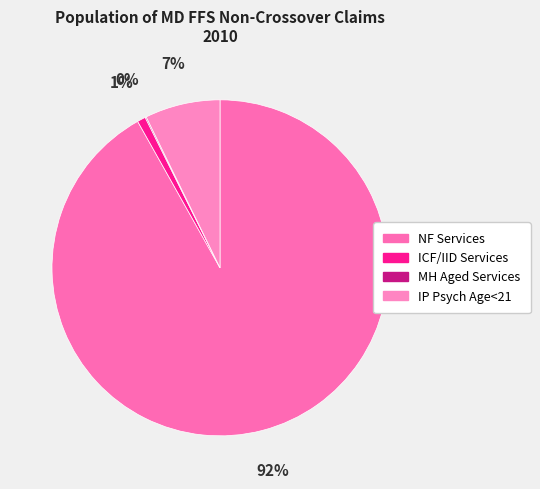

Does IP Psych Age<21 account for over 50% of the chart?

No